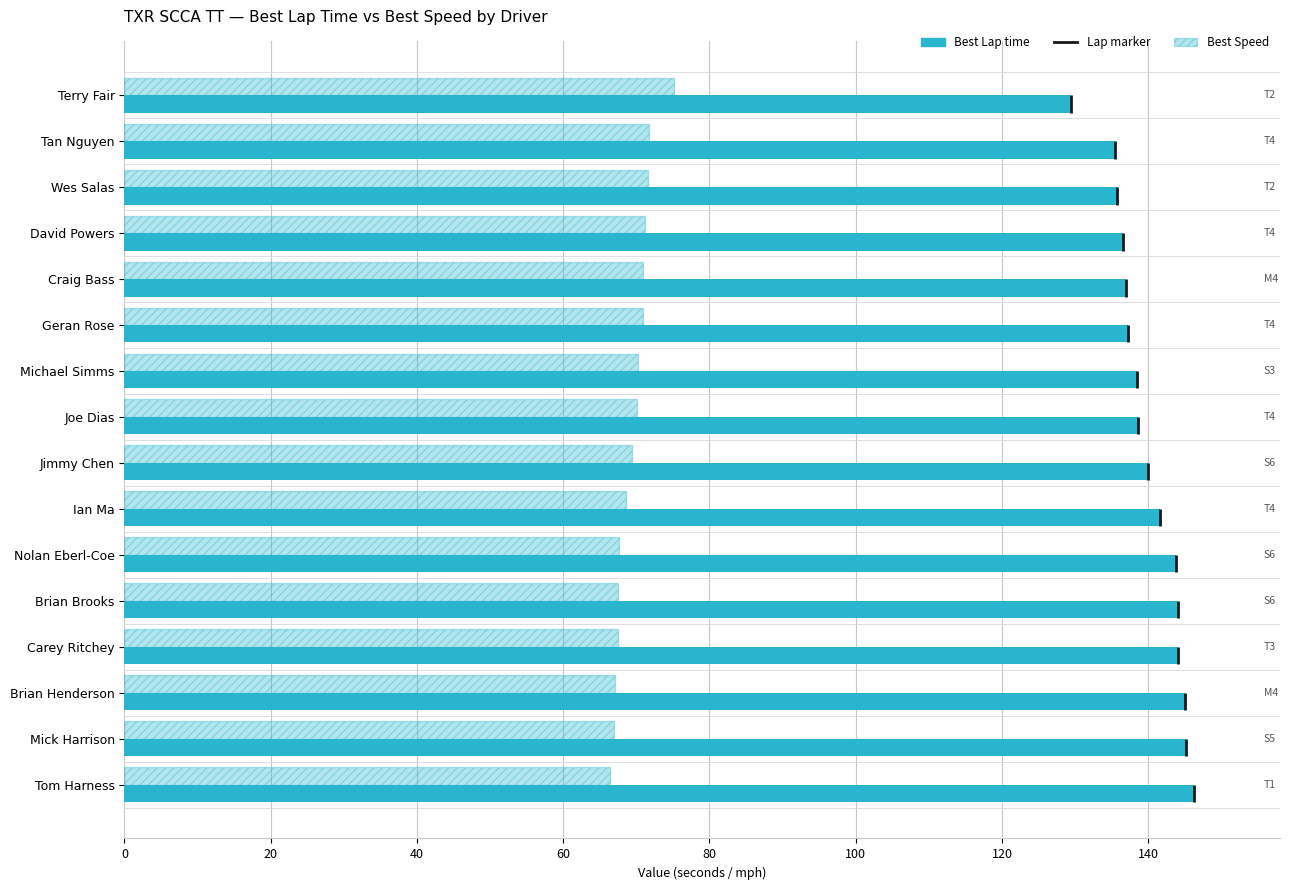

Reading left to right, what are all the values shown in this chart?

Best Lap time: 129.4	135.4	135.7	136.5	137.0	137.2	138.4	138.6	139.9	141.6	143.8	144.1	144.1	145.0	145.2	146.3
Best Speed: 75.1	71.8	71.6	71.2	70.9	70.9	70.2	70.1	69.5	68.6	67.6	67.5	67.4	67.0	67.0	66.4